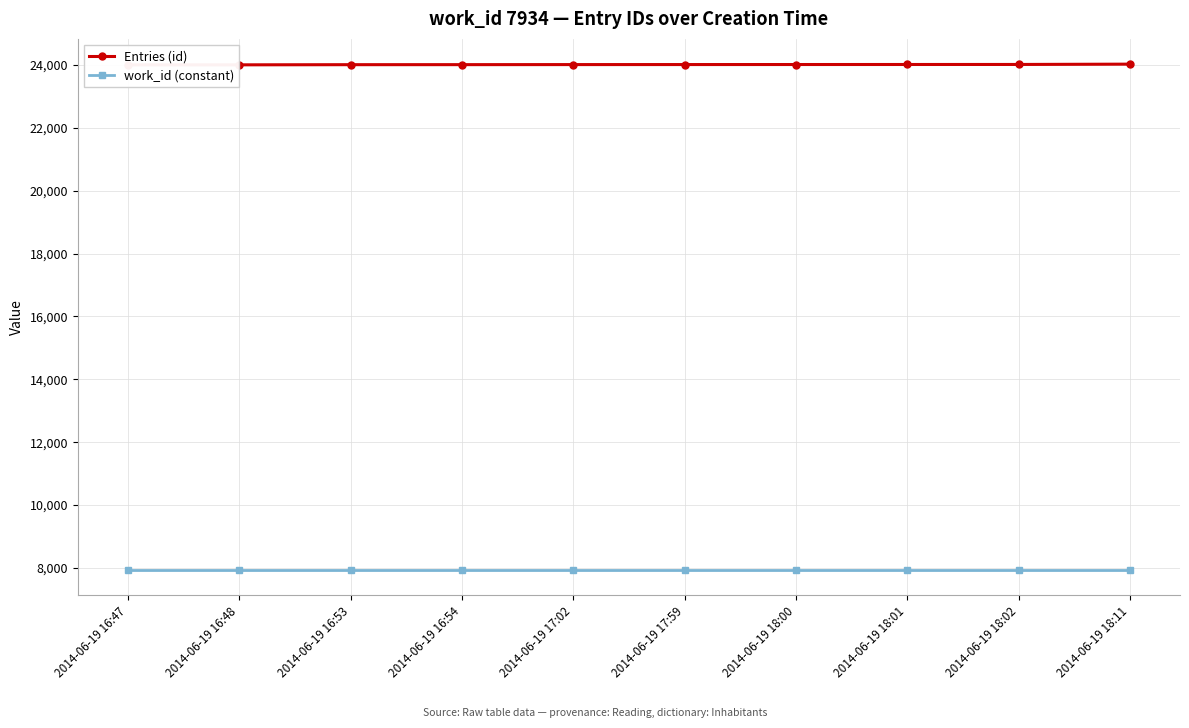

Reading left to right, what are all the values shown in this chart?

Entries (id): 2014-06-19 16:47=24003	2014-06-19 16:48=24004	2014-06-19 16:53=24009	2014-06-19 16:54=24010	2014-06-19 17:02=24012	2014-06-19 17:59=24013	2014-06-19 18:00=24014	2014-06-19 18:01=24015	2014-06-19 18:02=24016	2014-06-19 18:11=24026
work_id (constant): 2014-06-19 16:47=7934	2014-06-19 16:48=7934	2014-06-19 16:53=7934	2014-06-19 16:54=7934	2014-06-19 17:02=7934	2014-06-19 17:59=7934	2014-06-19 18:00=7934	2014-06-19 18:01=7934	2014-06-19 18:02=7934	2014-06-19 18:11=7934